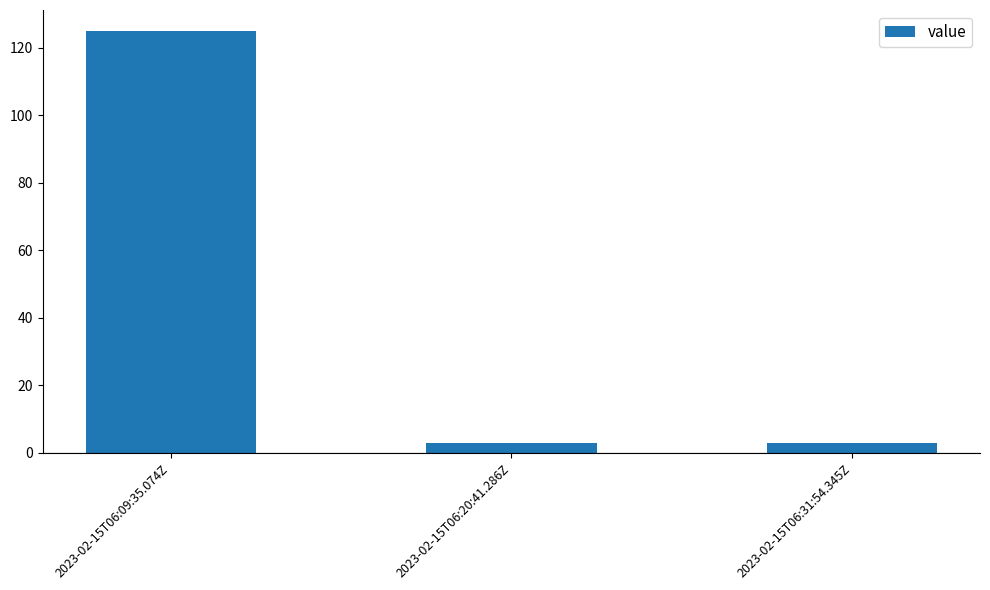

What is the change in value from 2023-02-15T06:09:35.074Z to 2023-02-15T06:31:54.345Z?

-122.0